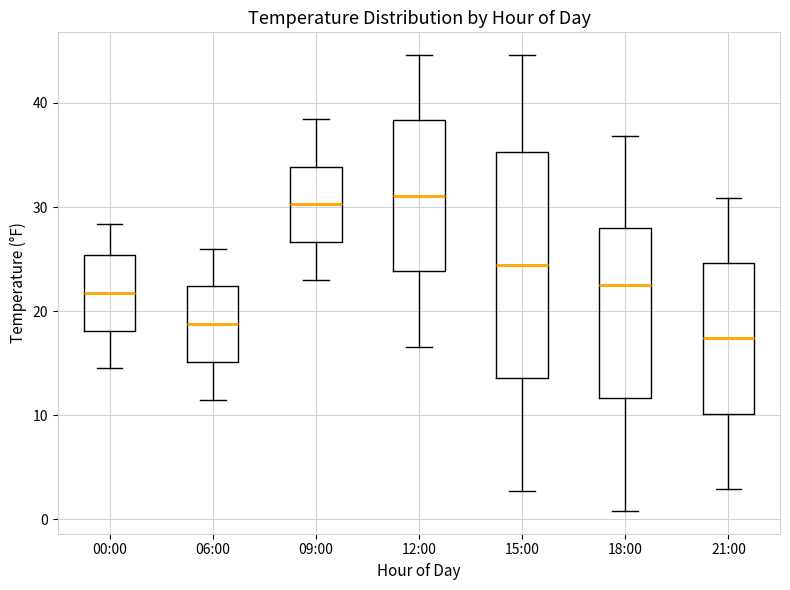

Reading left to right, read every box against the y-axis: the position of its median line, the range the box covers, and the ends of its whiskers. The values are not printed on the chart, so give them approximately, as read against the axis.

00:00: median 22, box 18 to 25, whiskers 15 to 28
06:00: median 19, box 15 to 22, whiskers 12 to 26
09:00: median 30, box 27 to 34, whiskers 23 to 39
12:00: median 31, box 24 to 38, whiskers 17 to 45
15:00: median 24, box 14 to 35, whiskers 3 to 45
18:00: median 23, box 12 to 28, whiskers 1 to 37
21:00: median 17, box 10 to 25, whiskers 3 to 31